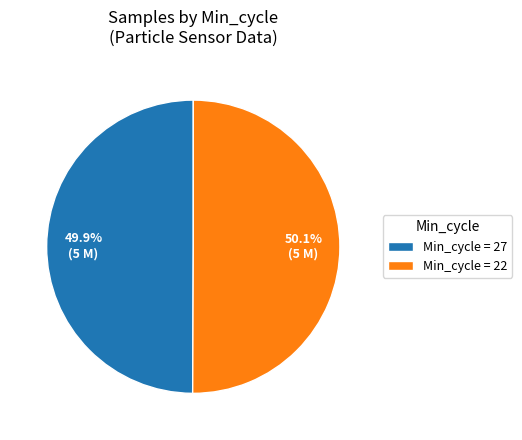

Combined, what portion of the pie is Min_cycle = 27 and Min_cycle = 22?

100.0%